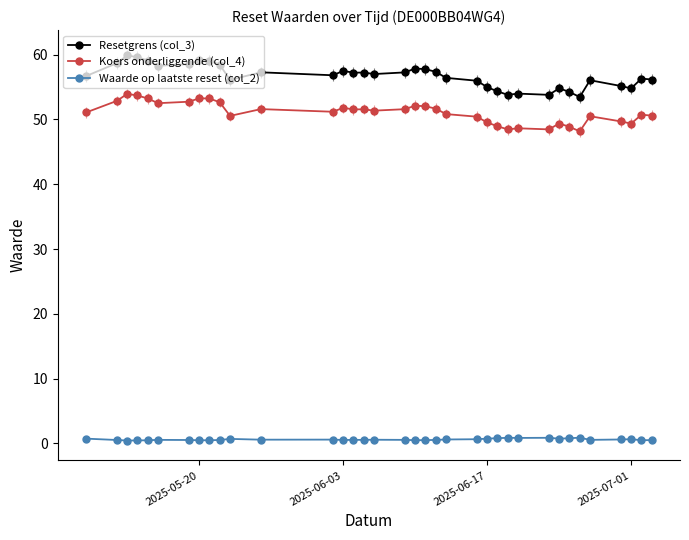

Which series has the largest total across all categories?

Resetgrens (col_3)